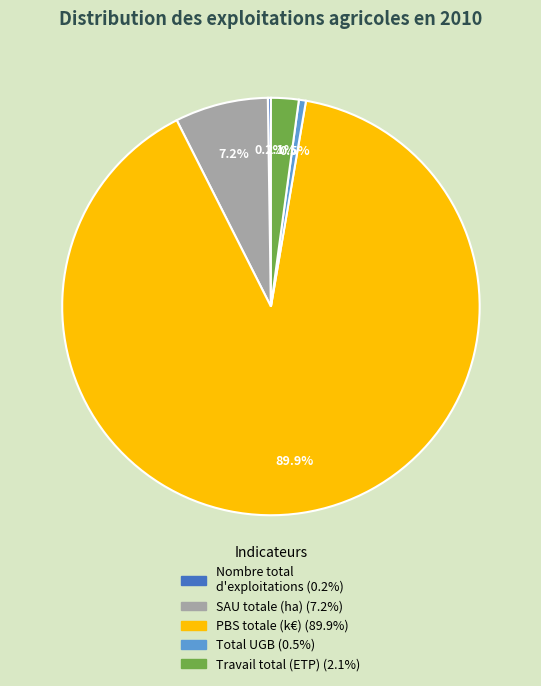

To the nearest percent, what is the difference between the largest and smallest slice percentages?

90%